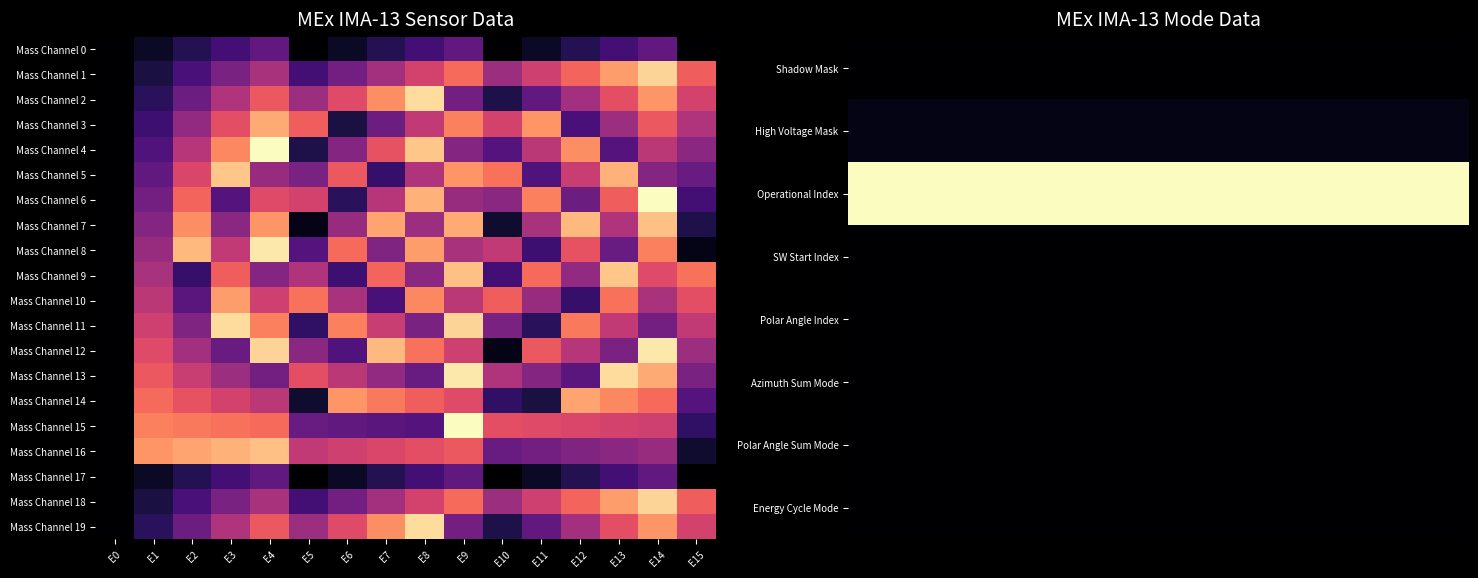

List the labels in order of Mass Channel 15 value, largest first.

E9, E1, E2, E3, E4, E10, E11, E12, E13, E14, E5, E6, E7, E8, E15, E0